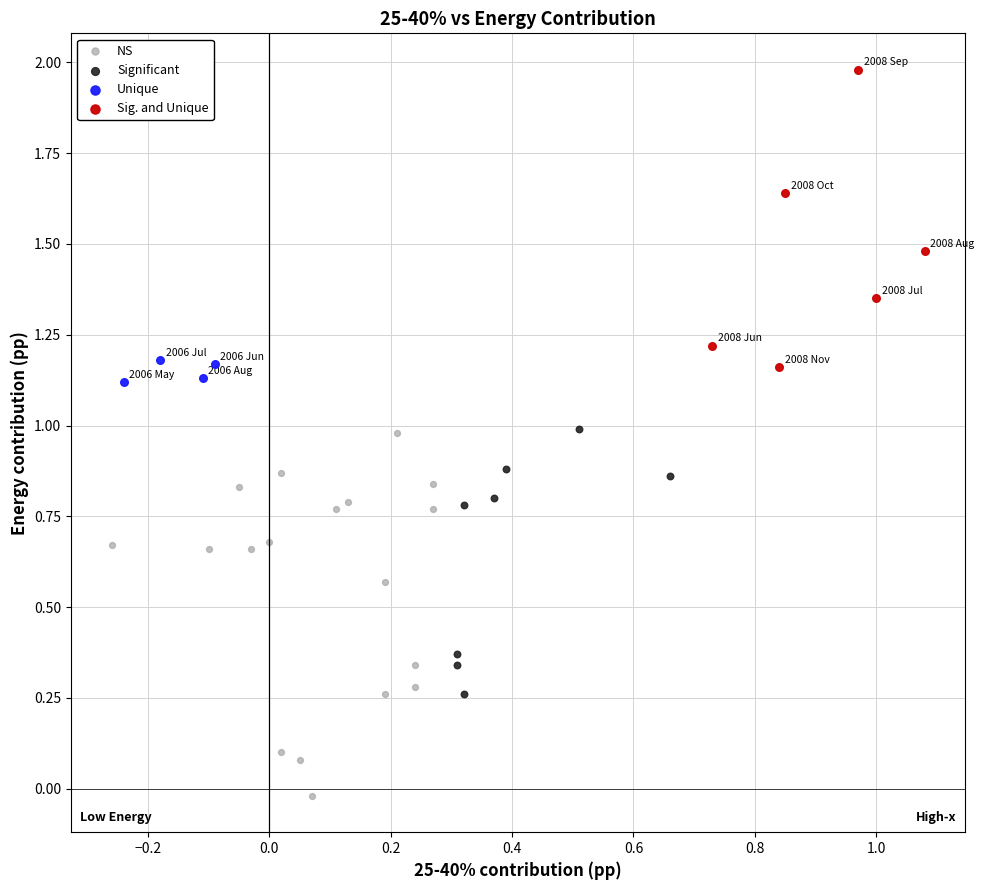

Which series contains the lowest Y value?

NS